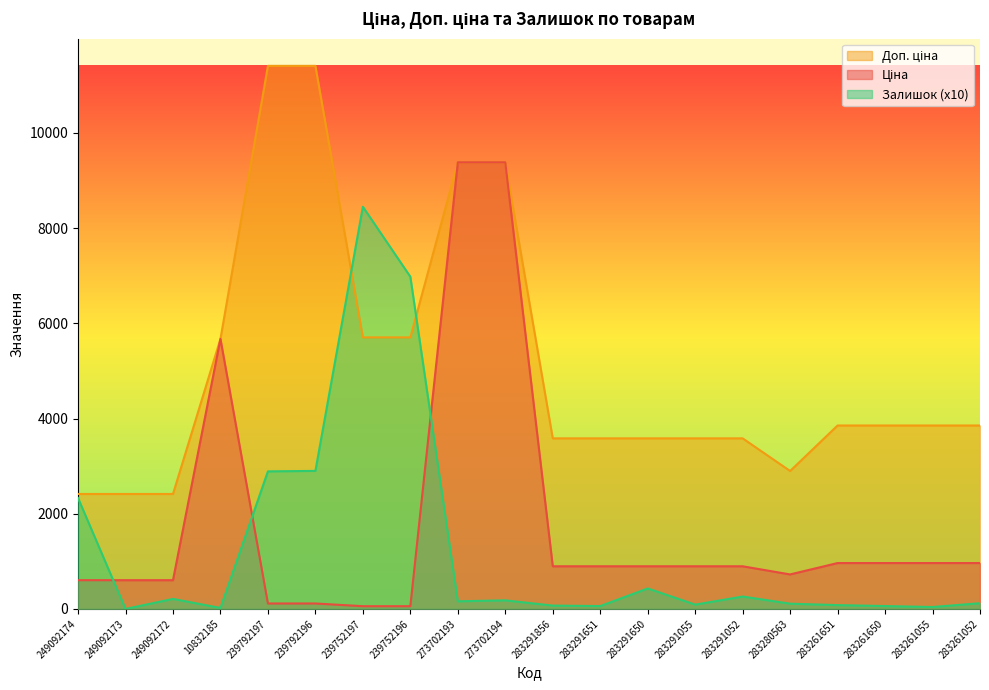

True or false: Ціна has more than 2 points higher than both neighbors.

False